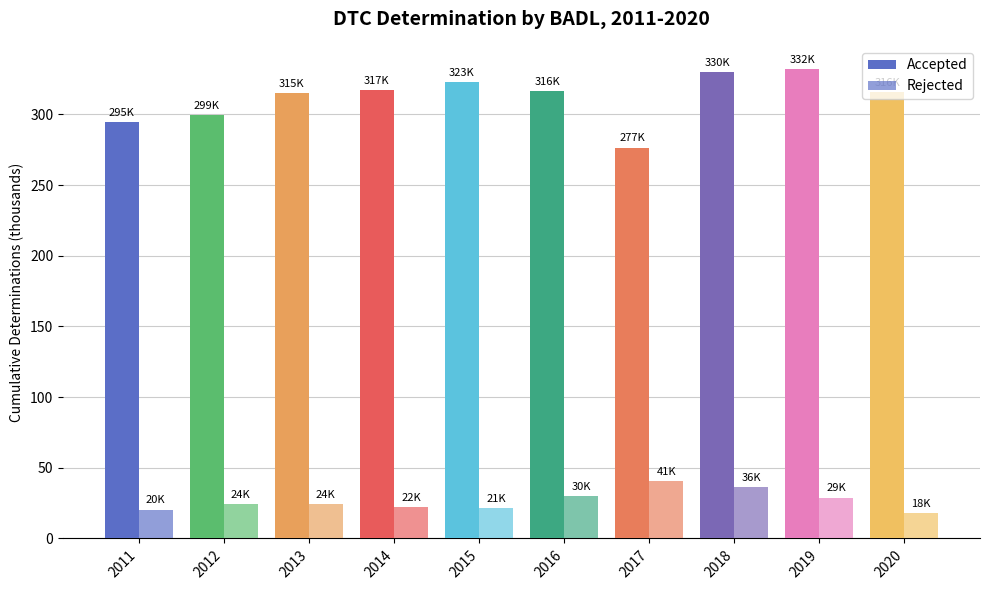

Which series has the widest spread of values?

Accepted